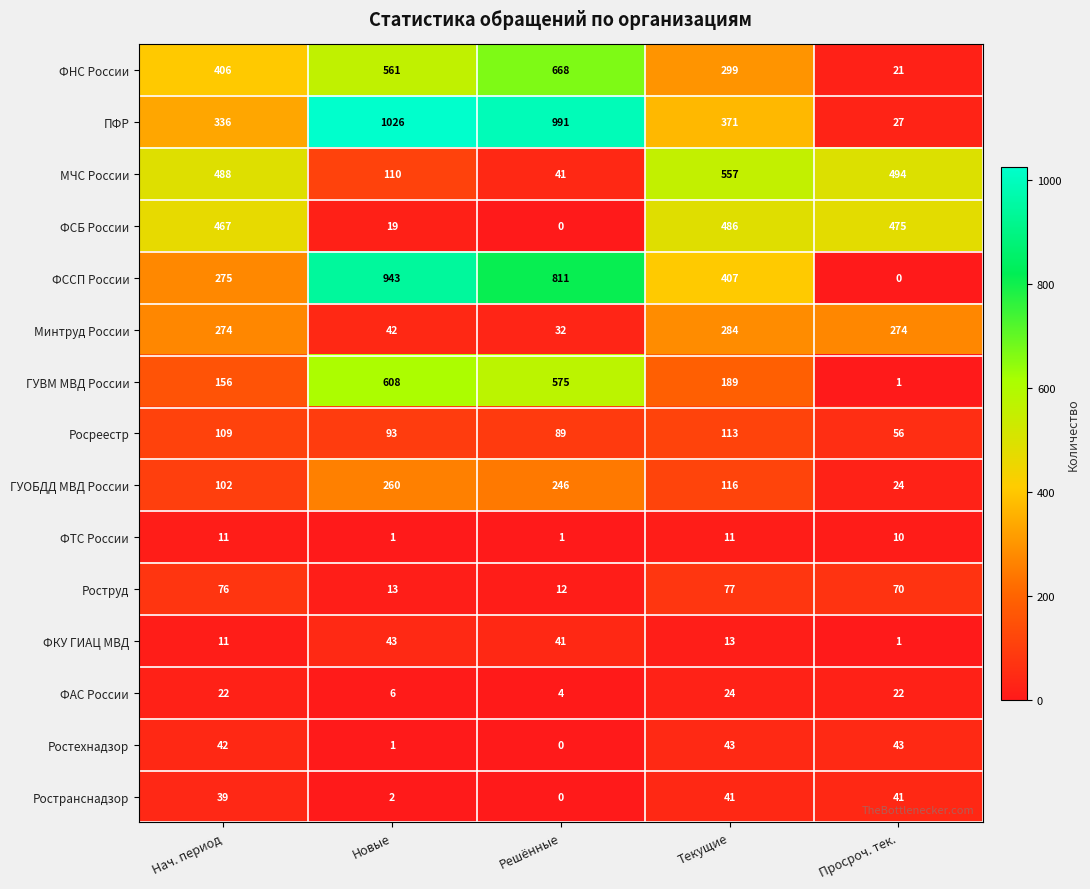

At how many categories does at least one series exceed 295?

5